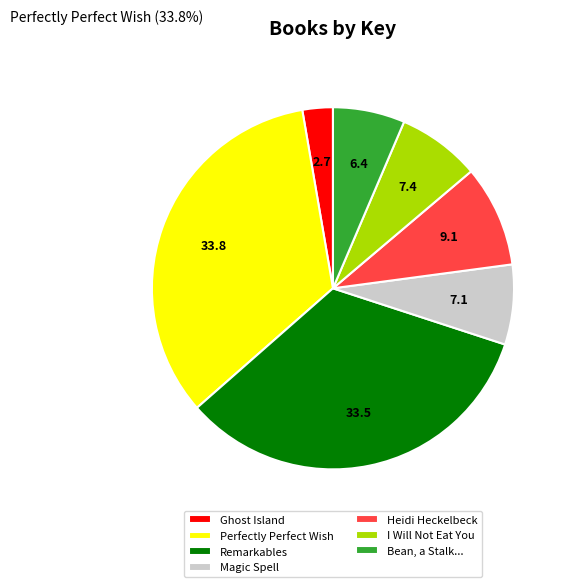

Does Remarkables account for over 50% of the chart?

No